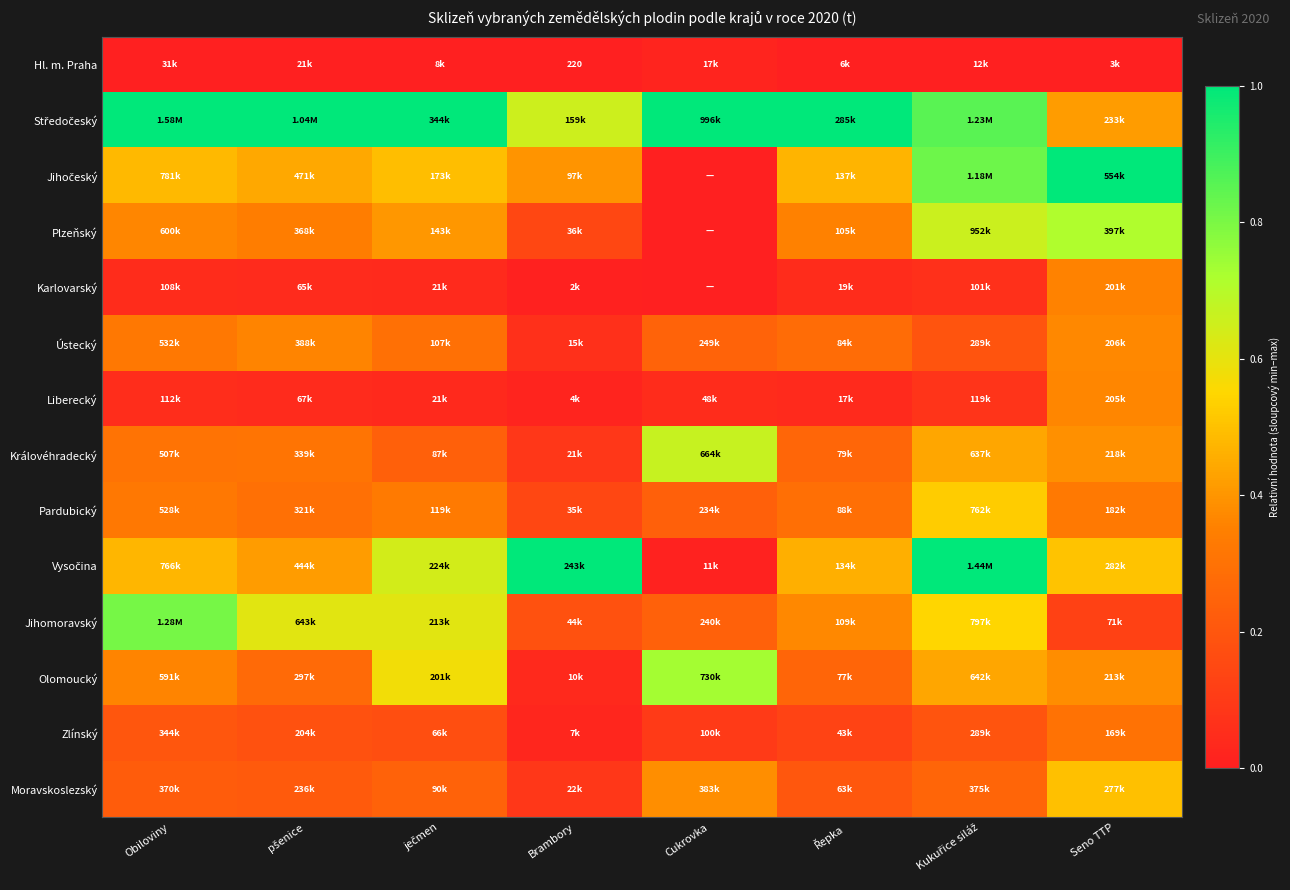

How many categories are shown in the chart?

8